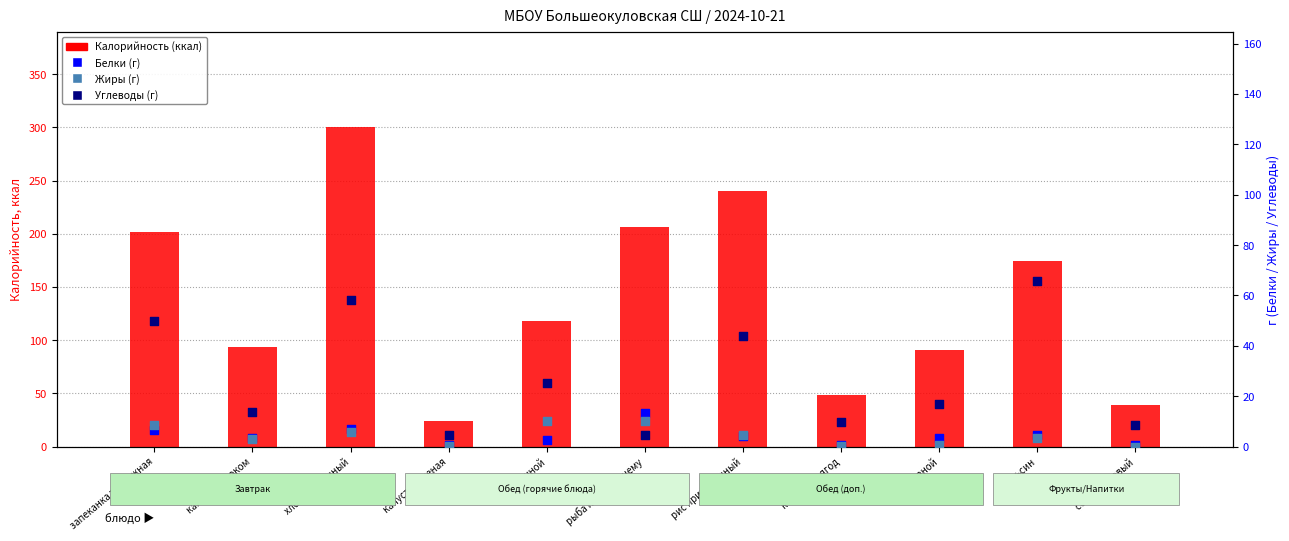

Which series has the largest total across all categories?

Калорийность